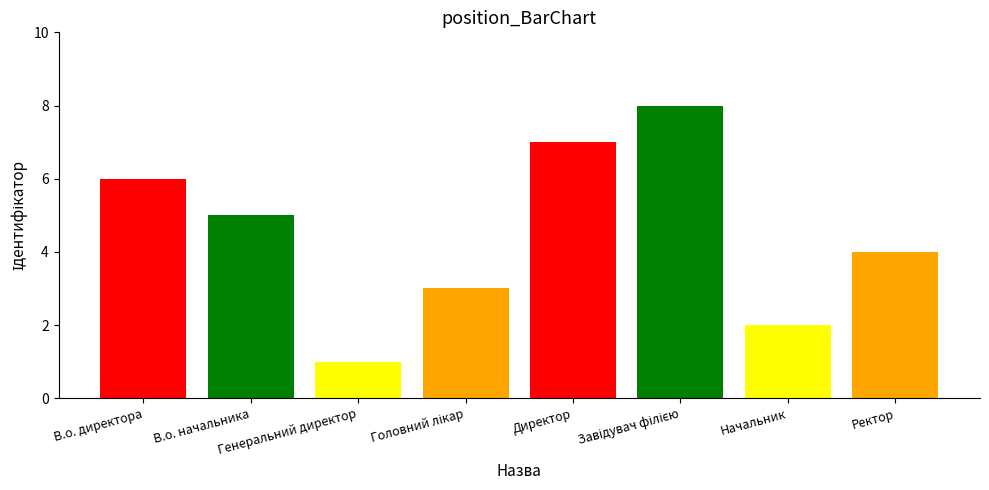

Reading right to left, extract all data points from this chart.

Ректор=4	Начальник=2	Завідувач філією=8	Директор=7	Головний лікар=3	Генеральний директор=1	В.о. начальника=5	В.о. директора=6